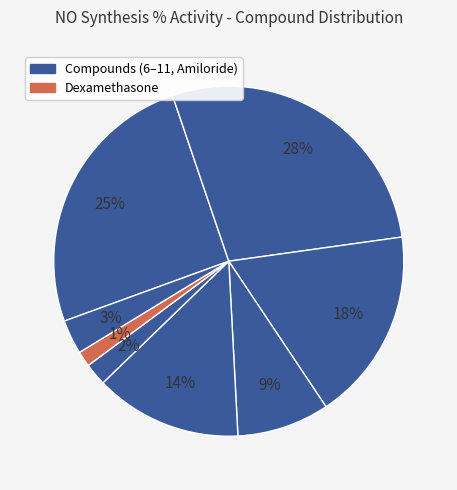

How many slices are in this pie chart?

8